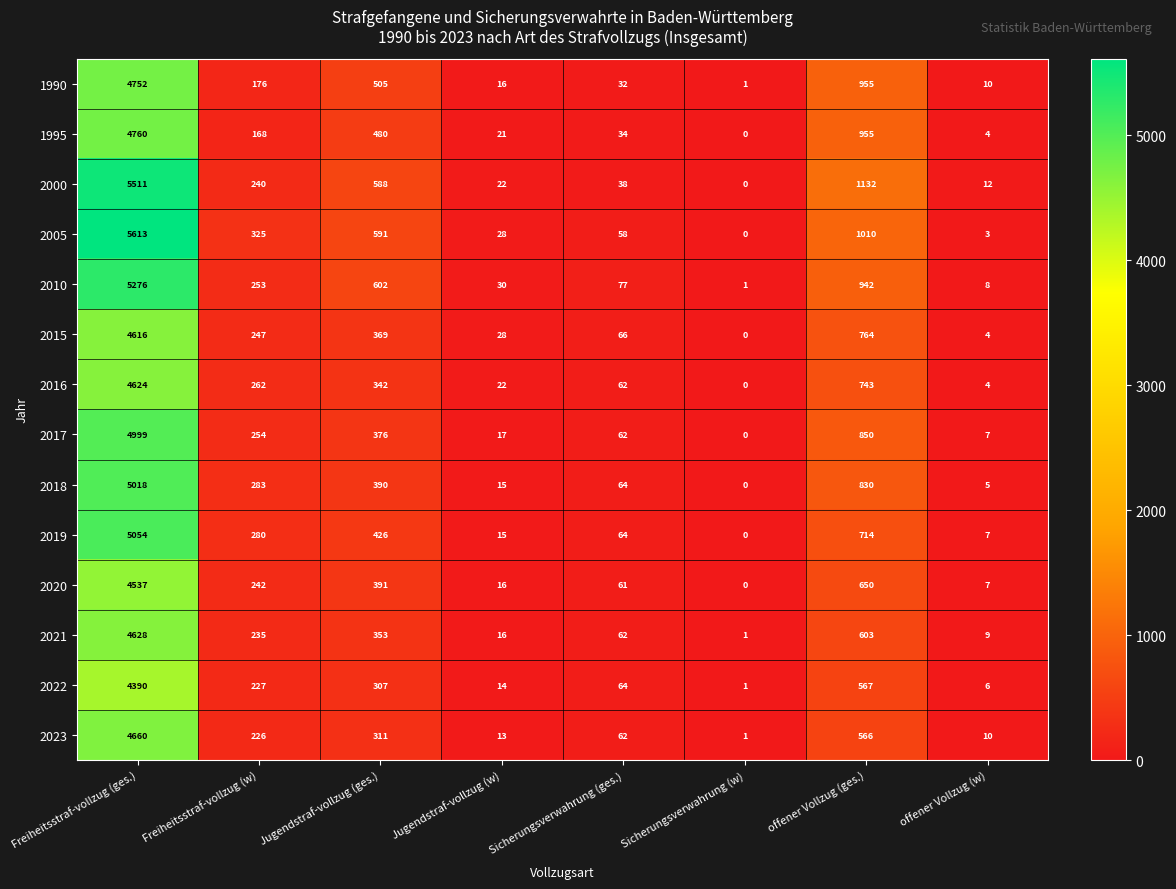

What is the difference between the 2005 values at Sicherungsverwahrung (ges.) and offener Vollzug (w)?

55